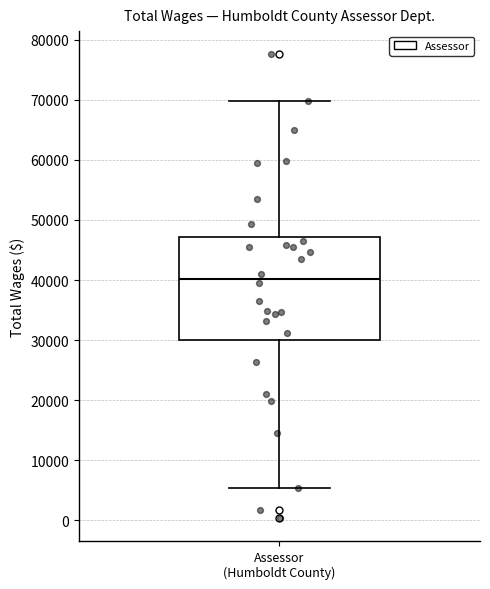

Transcribe this box plot: give where the median line is, the range the box spans, and where the two whiskers end, as read against the y-axis. The values are not printed on the chart, so give them approximately, as read against the axis.

median 40000, box 30000 to 47000, whiskers 5000 to 70000